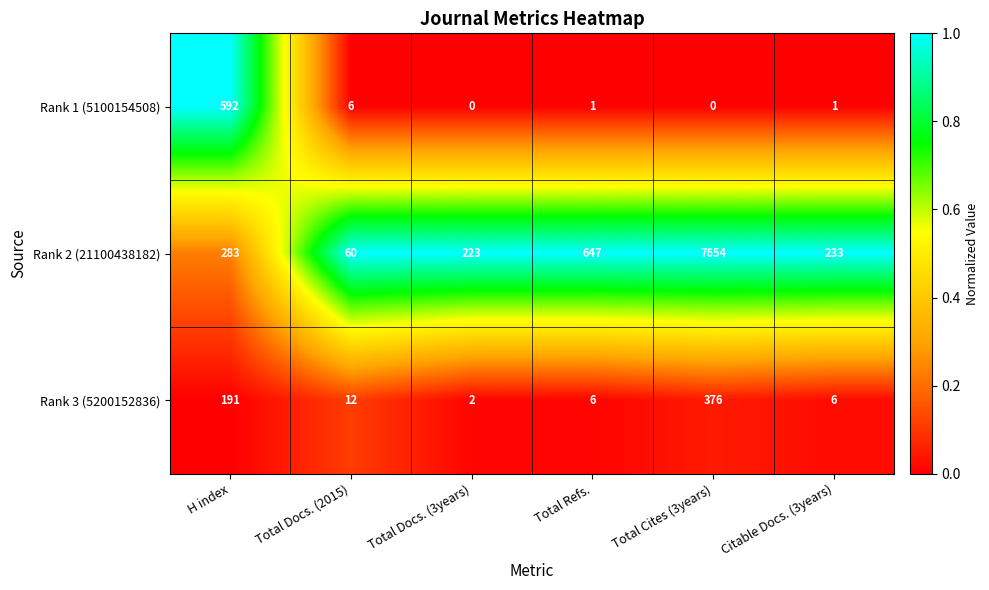

What is the difference between the highest and lowest values at Total Cites (3years)?

7654